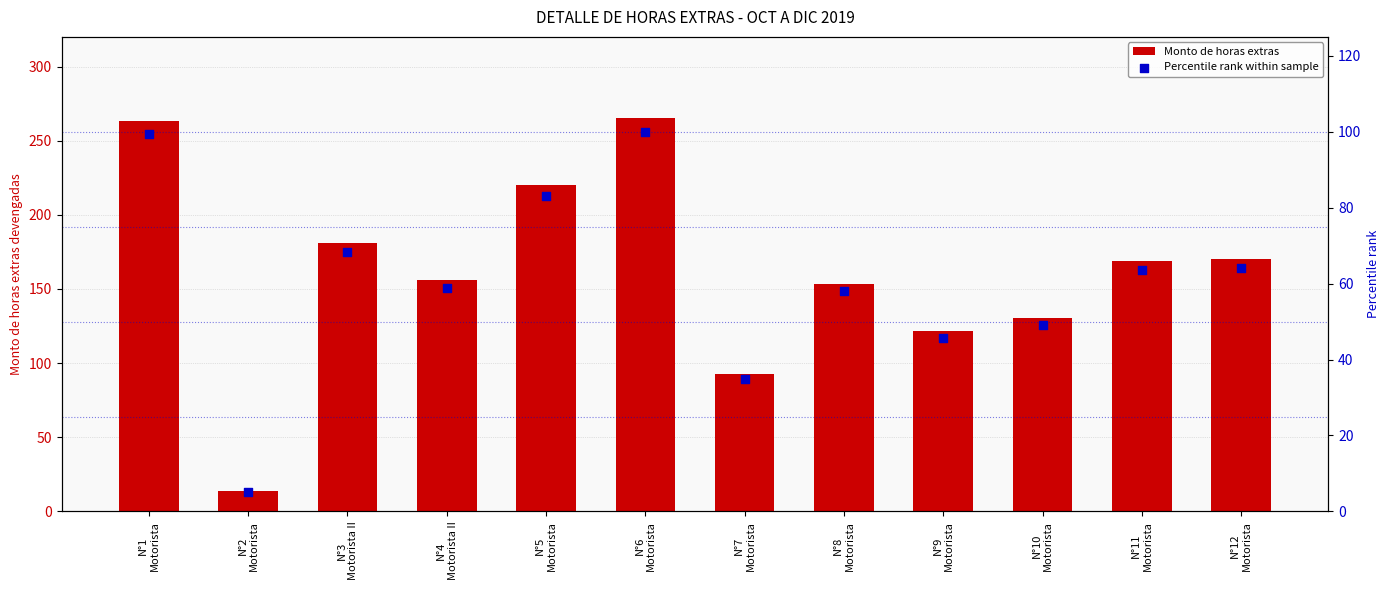

At how many categories does at least one series exceed 9?

12